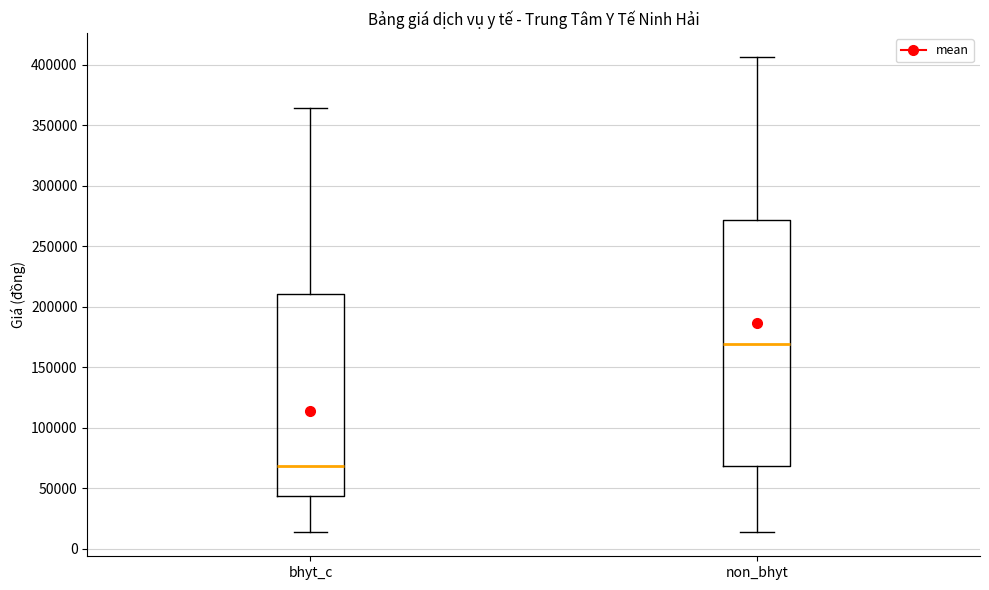

Which box is the tallest, from its lower edge to its upper edge?

non_bhyt